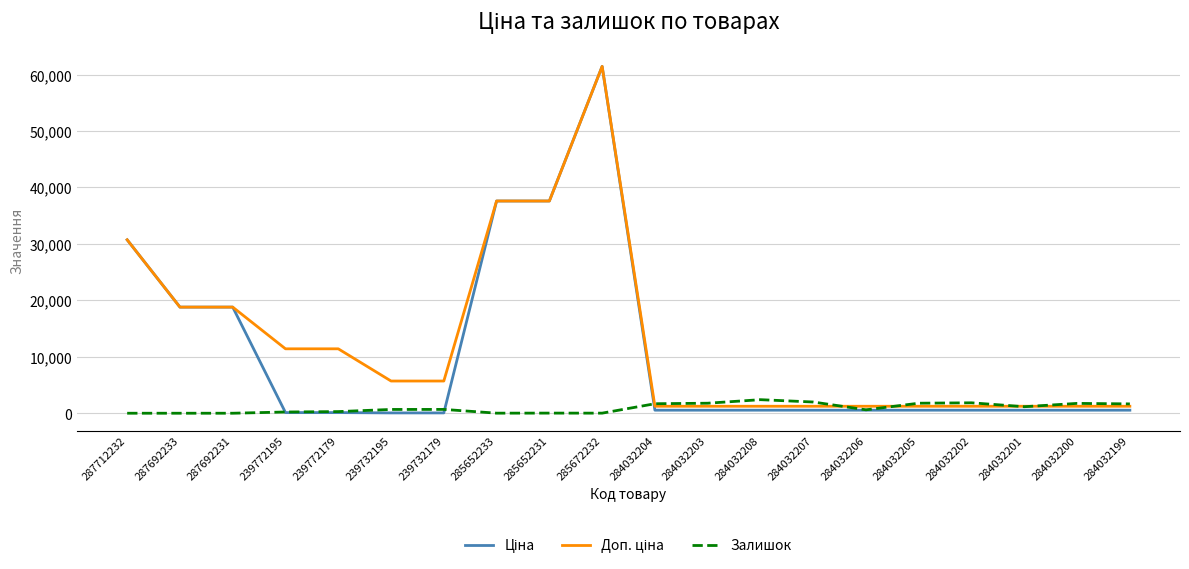

Is it true that Залишок equals 1845.0 at 284032202?

True